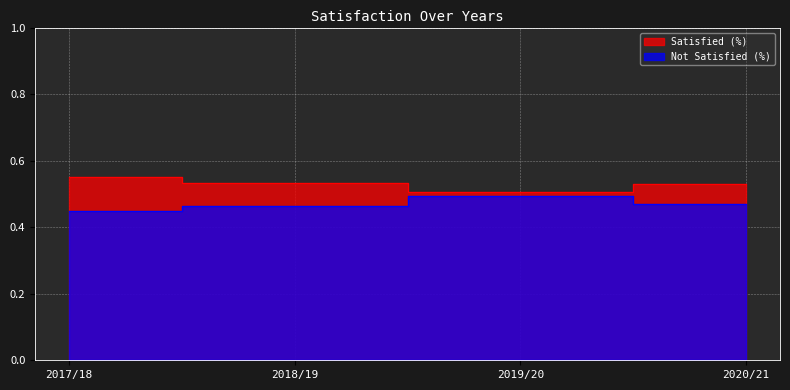

What is the average value of the Not Satisfied (%) series?

0.5